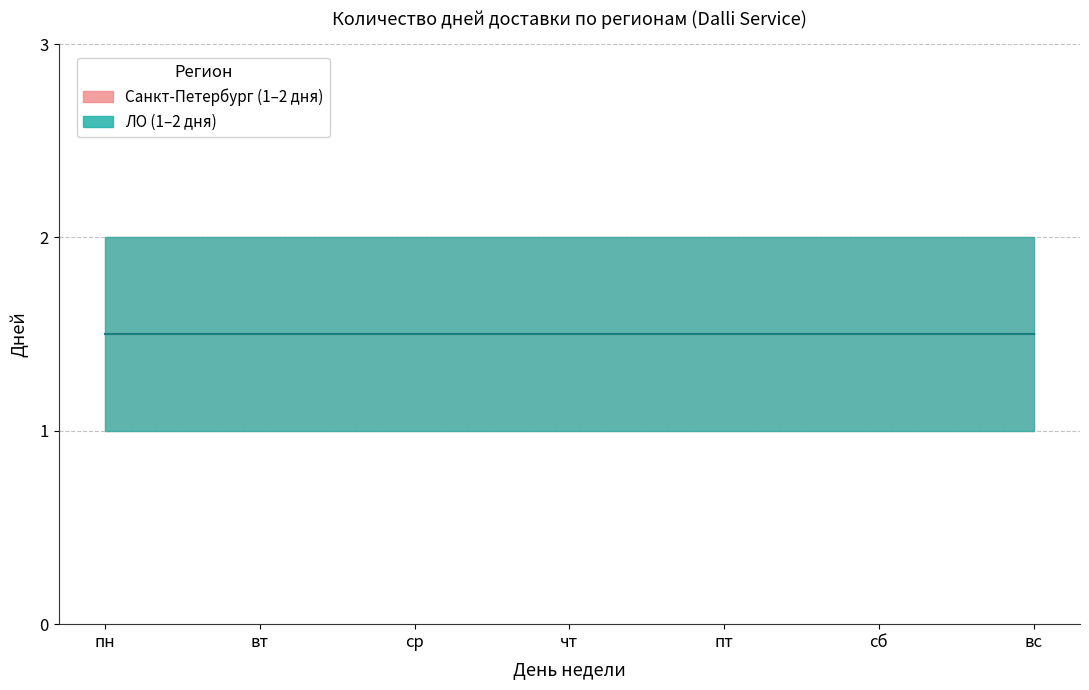

True or false: ЛО (1 день) and Санкт-Петербург (2 дня) cross at least once.

False